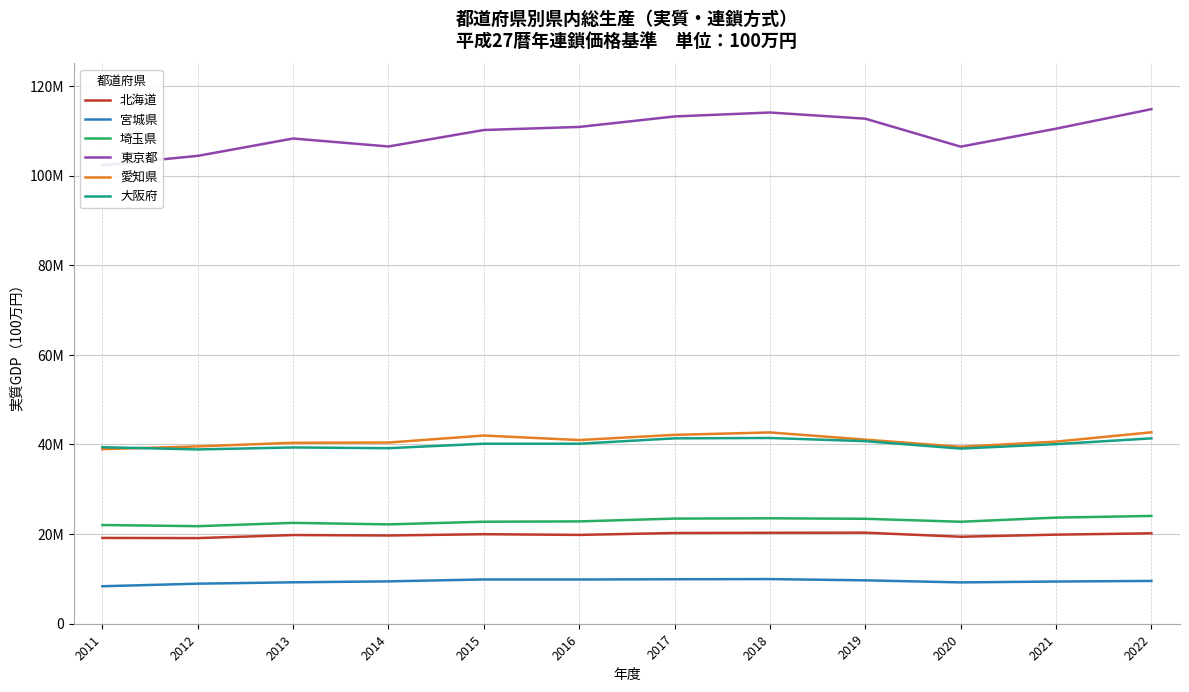

Reading left to right, transcribe all the data shown in this chart.

北海道: 2011=19143261	2012=19105954	2013=19789515	2014=19683696	2015=19976552	2016=19816974	2017=20242313	2018=20293254	2019=20314859	2020=19407652	2021=19875147	2022=20173186
宮城県: 2011=8363424	2012=8935299	2013=9240662	2014=9452158	2015=9876775	2016=9869365	2017=9925105	2018=9959611	2019=9682933	2020=9220558	2021=9413811	2022=9552862
埼玉県: 2011=22025929	2012=21762687	2013=22503052	2014=22167394	2015=22757223	2016=22830895	2017=23457019	2018=23523096	2019=23413106	2020=22752177	2021=23676483	2022=24046705
東京都: 2011=102293092	2012=104385865	2013=108255431	2014=106480645	2015=110154423	2016=110837970	2017=113179499	2018=114055844	2019=112681822	2020=106440567	2021=110446973	2022=114807691
愛知県: 2011=38958799	2012=39561649	2013=40372441	2014=40423998	2015=41990489	2016=40977803	2017=42141124	2018=42679938	2019=41073544	2020=39474654	2021=40629806	2022=42708649
大阪府: 2011=39382518	2012=38888327	2013=39328447	2014=39165041	2015=40161932	2016=40161085	2017=41361064	2018=41440634	2019=40731418	2020=39077039	2021=40067075	2022=41359149